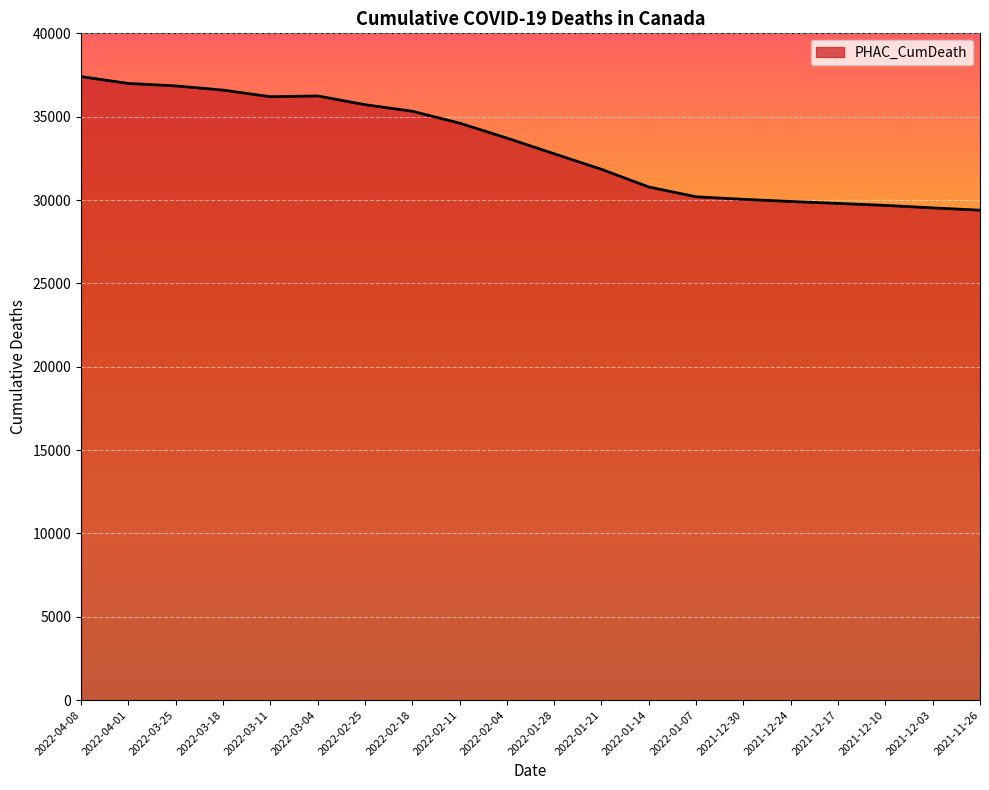

What is the change in value from 2022-01-28 to 2022-01-07?

-2581